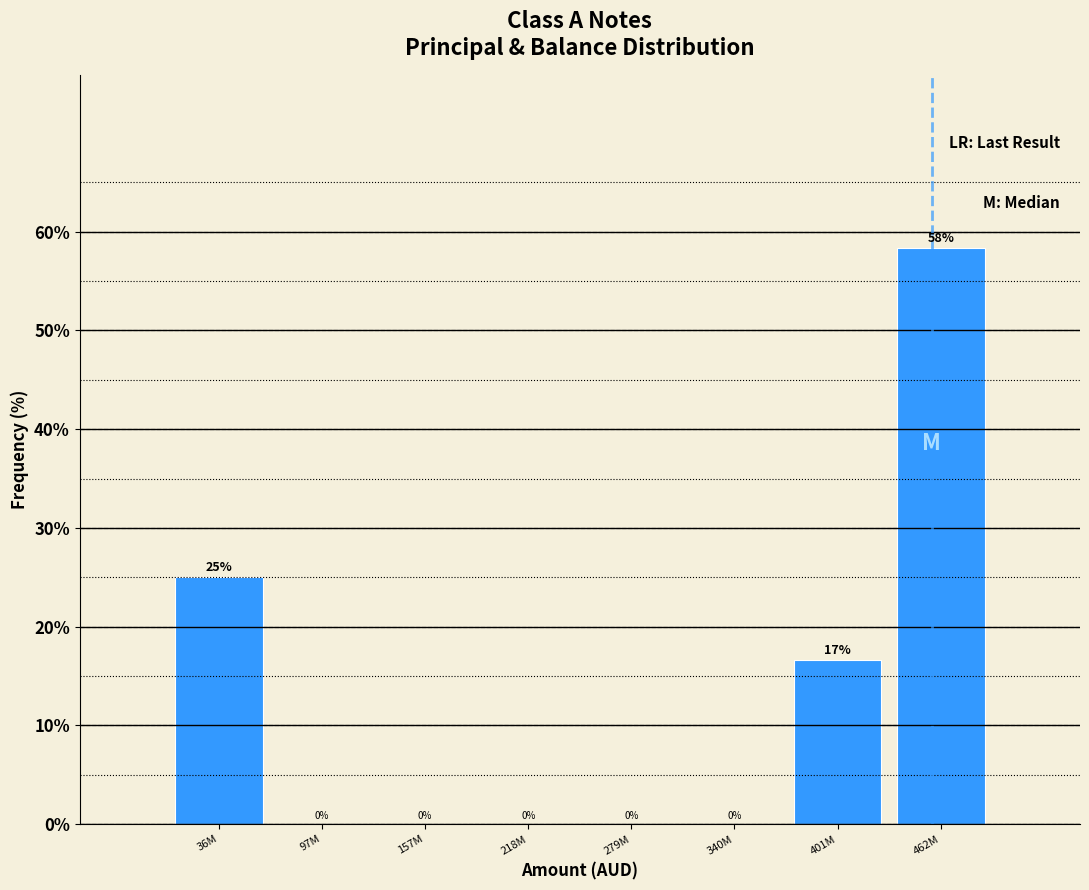

Is it true that the value at 218M is -36.9?

False